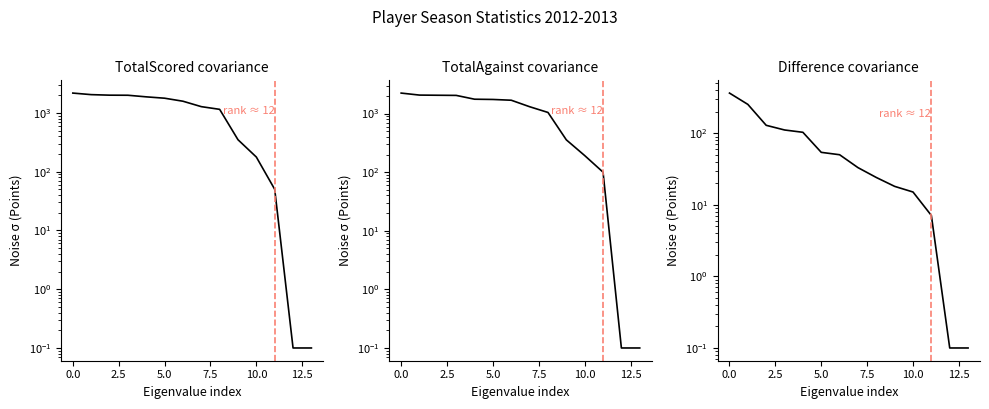

Is the value of TotalAgainst at 15.0 greater than the value of Difference at 2.5?

Yes